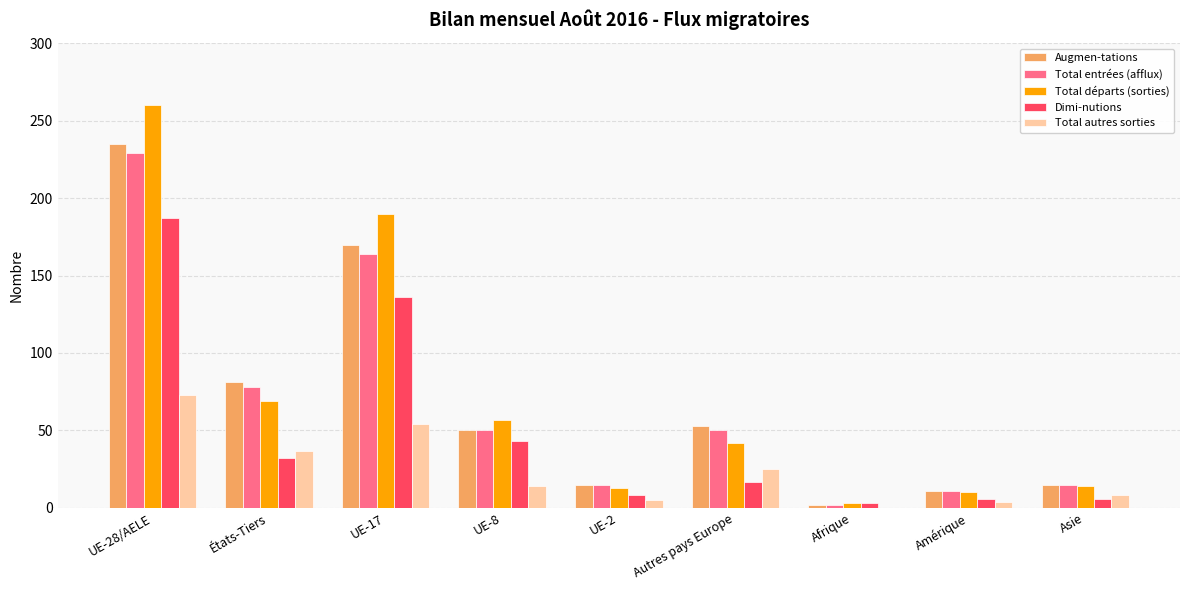

What is the total value across all series at Amérique?

42